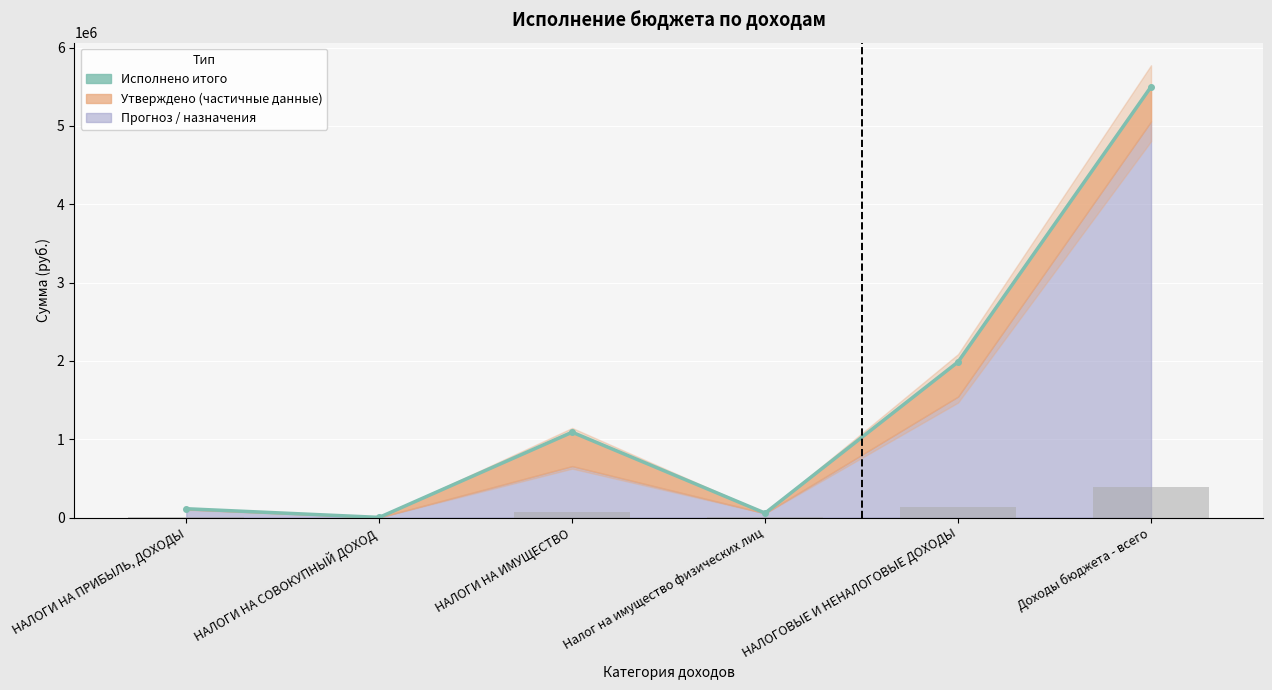

True or false: Исполнено итого (col_8) (линия) has a value of 177053.0 at НАЛОГИ НА ПРИБЫЛЬ, ДОХОДЫ.

False